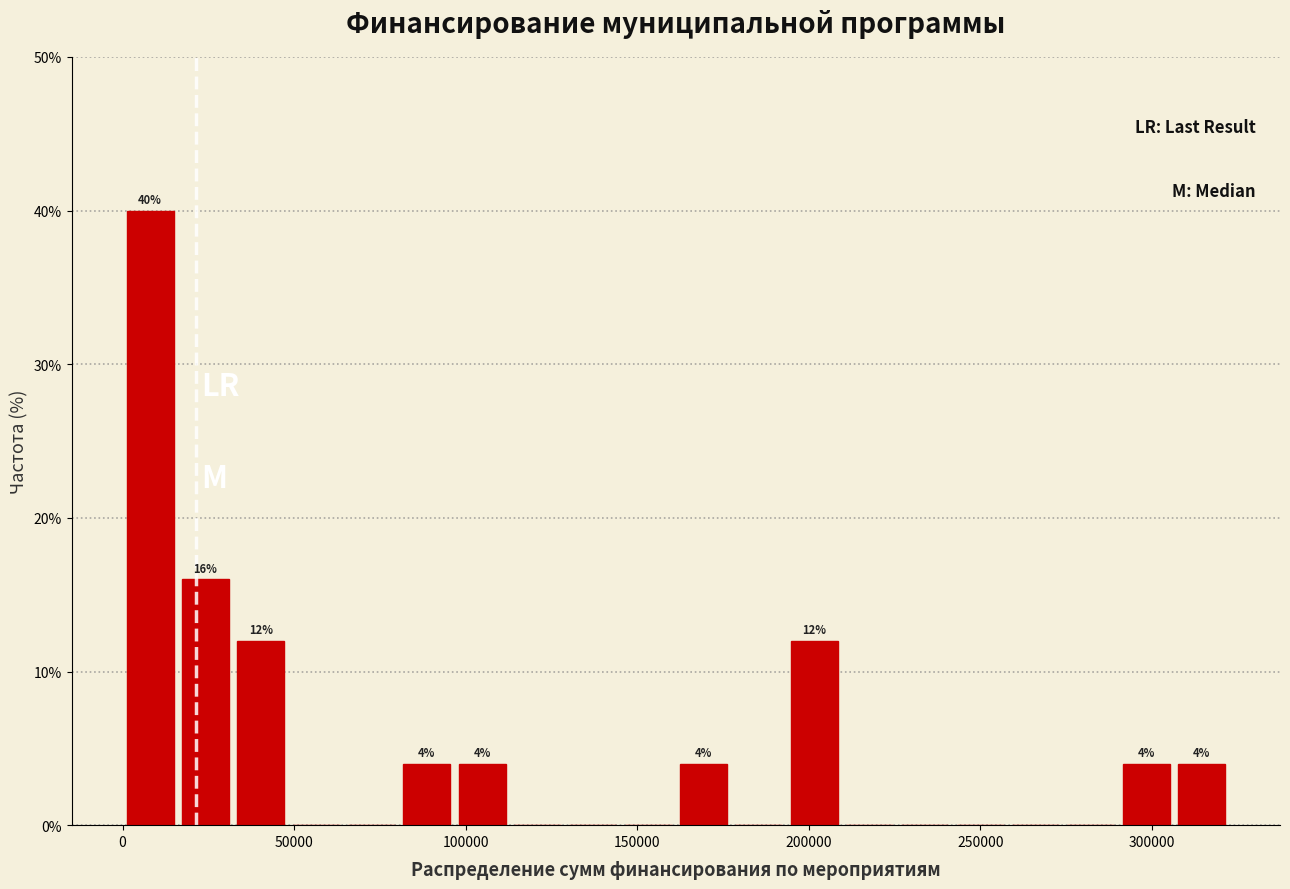

Read against the x-axis, roughly where is the centre of the tallest bar?

10000